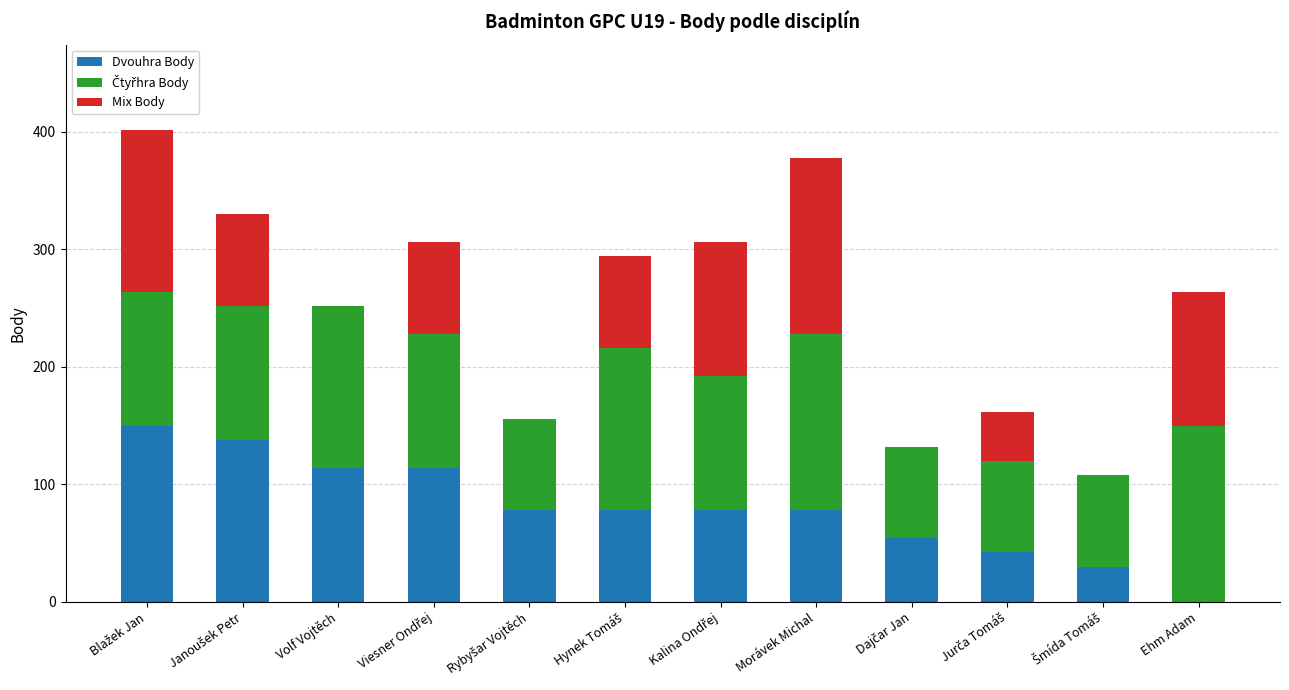

How many positive values does the Dvouhra Body series have?

11